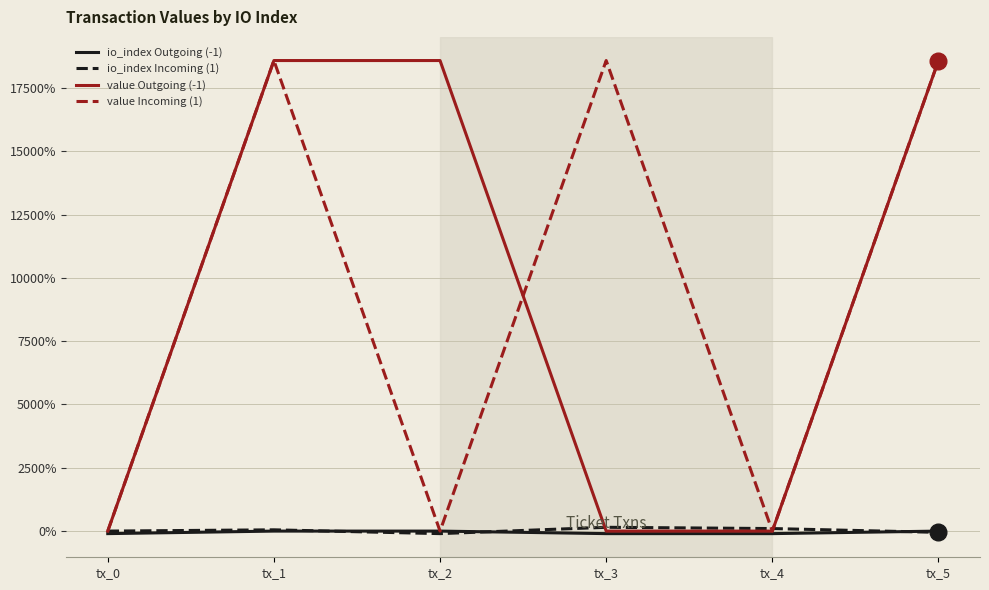

Does the chart display data point markers on the line(s)?

No